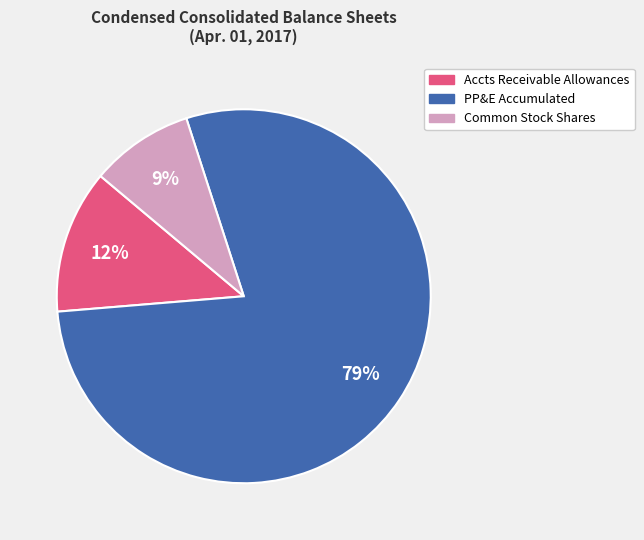

How many slices are in this pie chart?

3